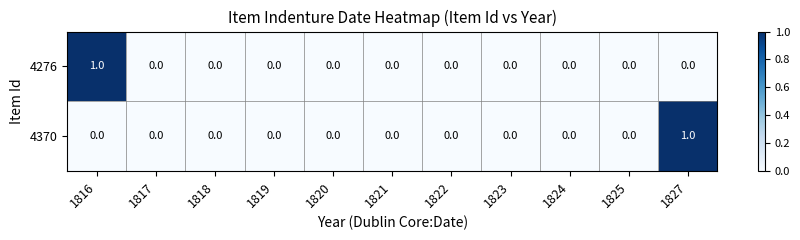

The value of 4276 at 1823 is 0. True or false?

True